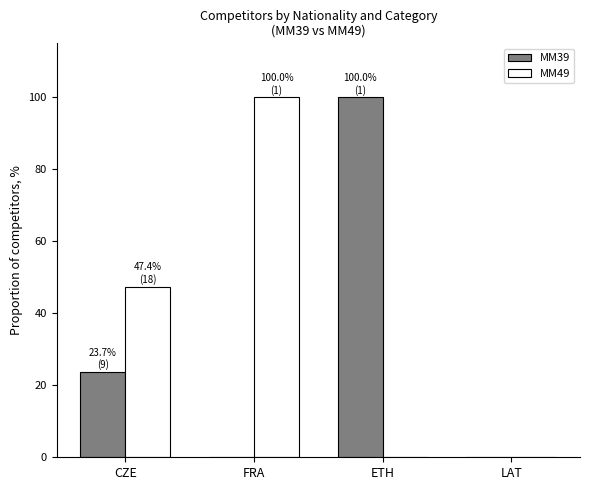

What is the difference between the MM39 values at FRA and ETH?

100.0